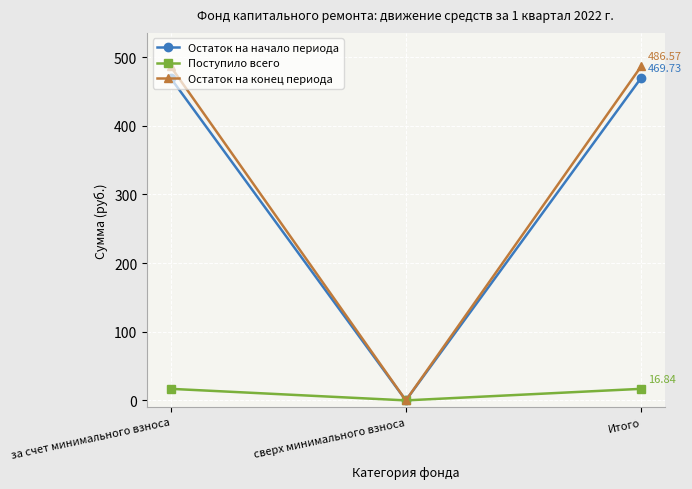

What is the label of the 1st point from the left?

за счет минимального взноса